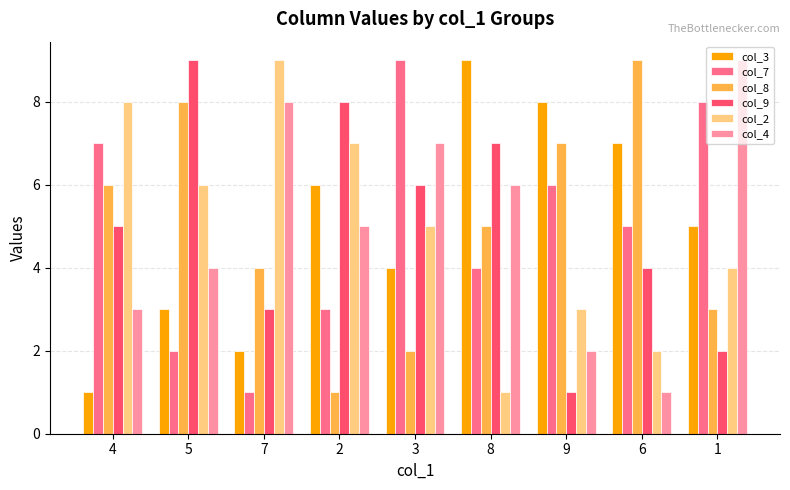

Reading left to right, what are all the values shown in this chart?

col_3: 1	3	2	6	4	9	8	7	5
col_7: 7	2	1	3	9	4	6	5	8
col_8: 6	8	4	1	2	5	7	9	3
col_9: 5	9	3	8	6	7	1	4	2
col_2: 8	6	9	7	5	1	3	2	4
col_4: 3	4	8	5	7	6	2	1	9